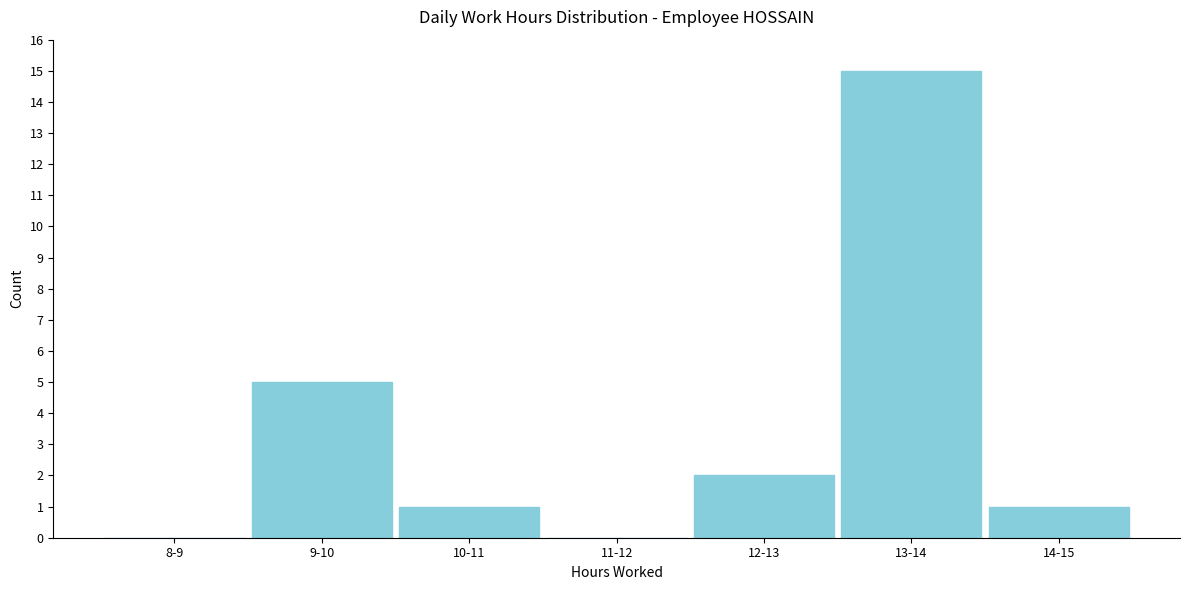

Reading left to right, extract all data points from this chart.

8-9=0	9-10=5	10-11=1	11-12=0	12-13=2	13-14=15	14-15=1